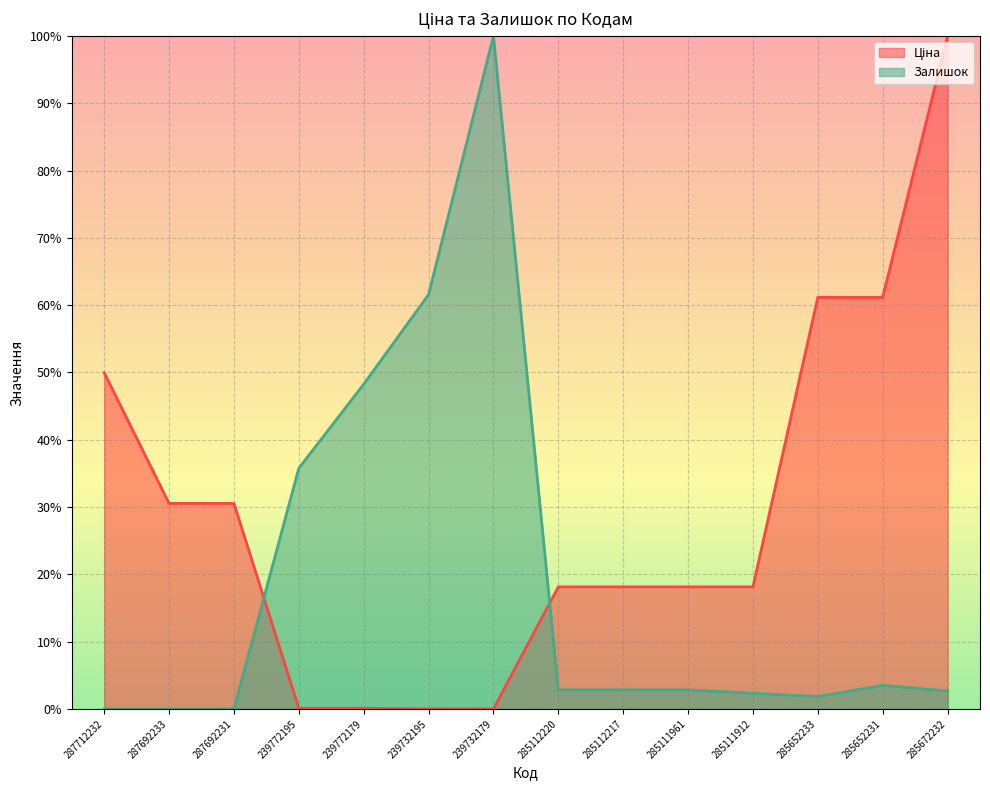

What position from the right is 285672232?

1